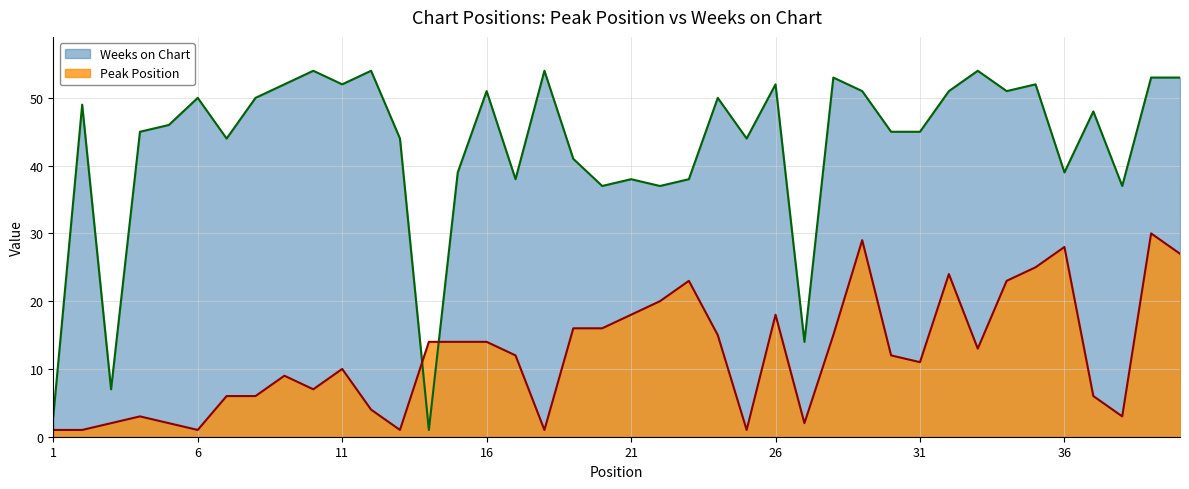

Reading left to right, what are all the values shown in this chart?

Peak Position: 1	1	2	3	2	1	6	6	9	7	10	4	1	14	14	14	12	1	16	16	18	20	23	15	1	18	2	15	29	12	11	24	13	23	25	28	6	3	30	27
Weeks on Chart: 3	49	7	45	46	50	44	50	52	54	52	54	44	1	39	51	38	54	41	37	38	37	38	50	44	52	14	53	51	45	45	51	54	51	52	39	48	37	53	53